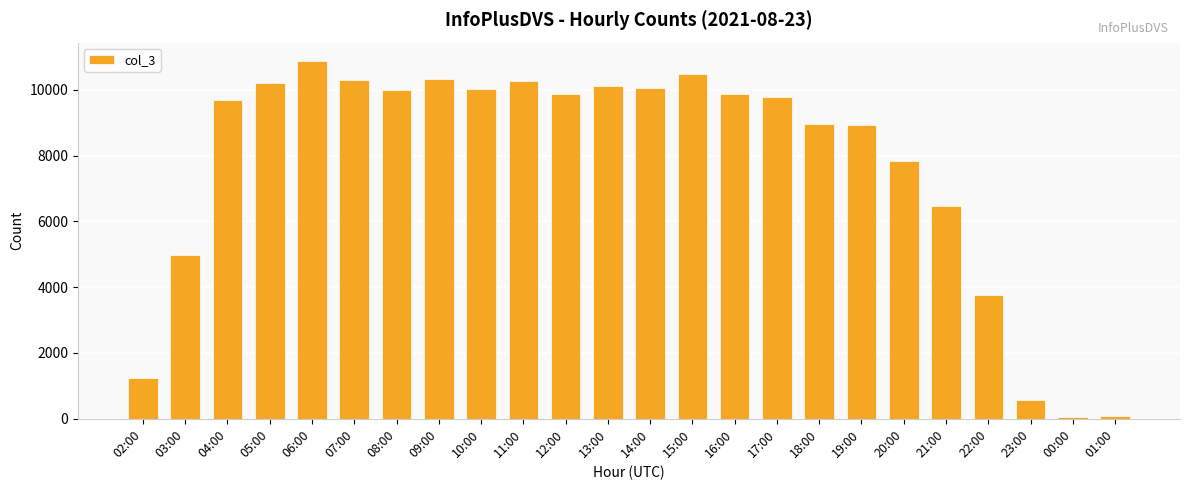

What is the difference between the maximum and minimum values?

10827